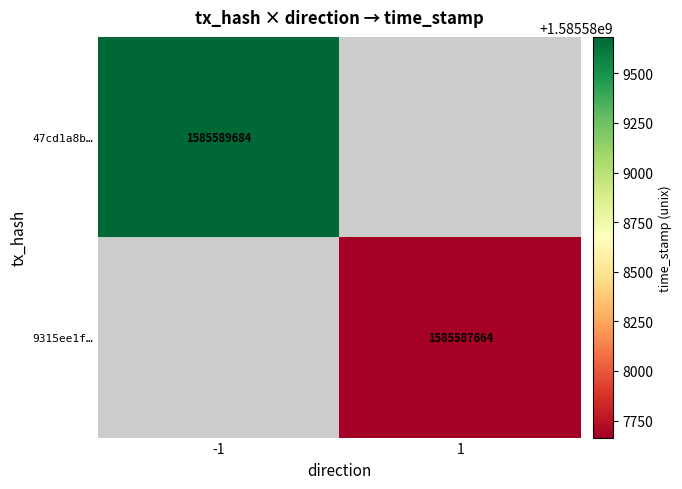

Is the value of 47cd1a8b… at -1 greater than the value of 9315ee1f… at 1?

Yes